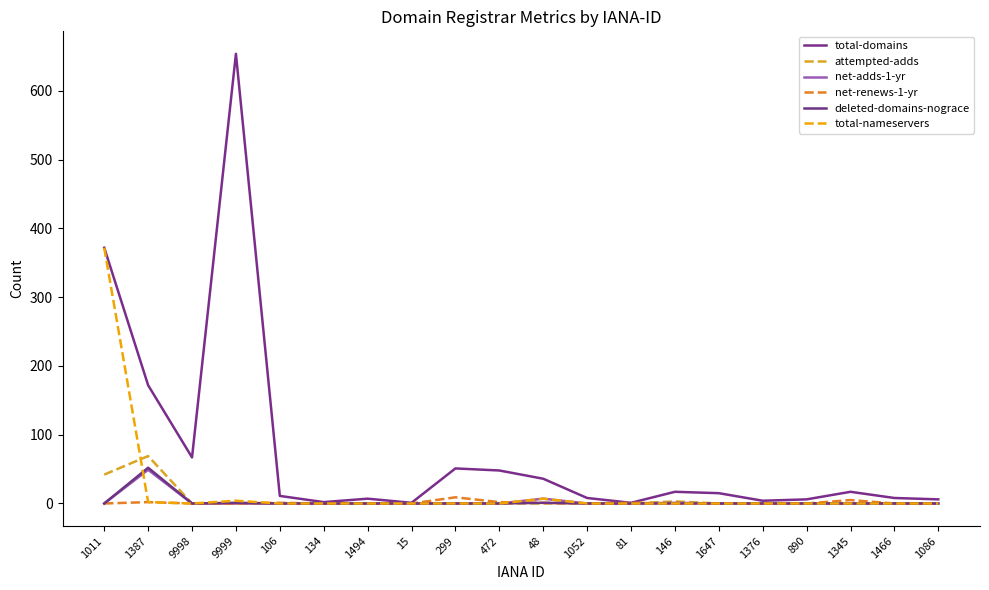

Which series has the largest total across all categories?

total-domains